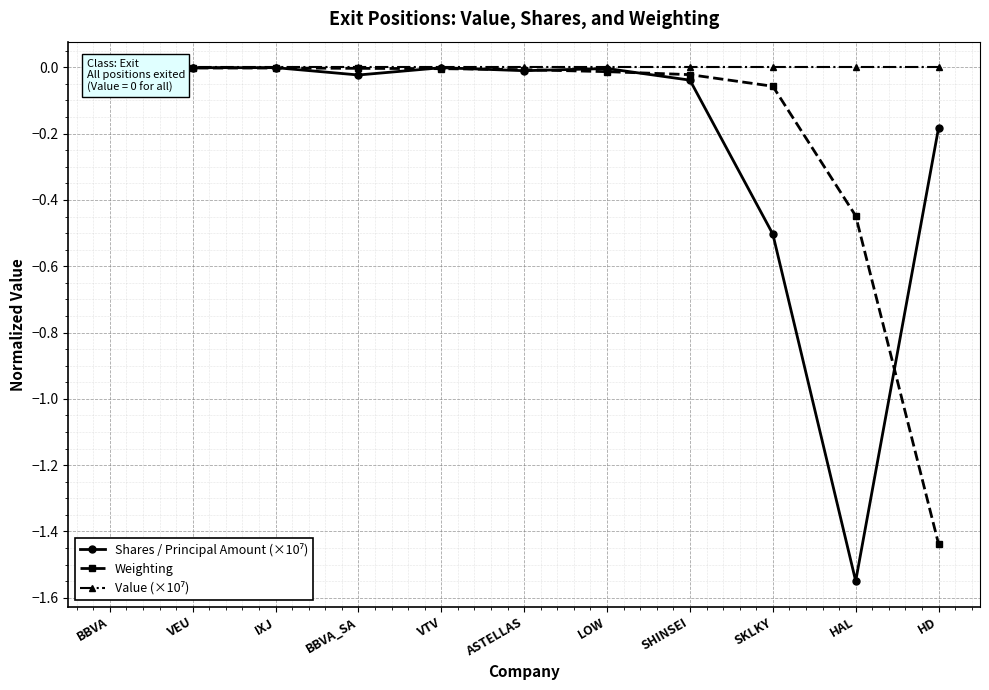

How many lines are shown in the chart?

3